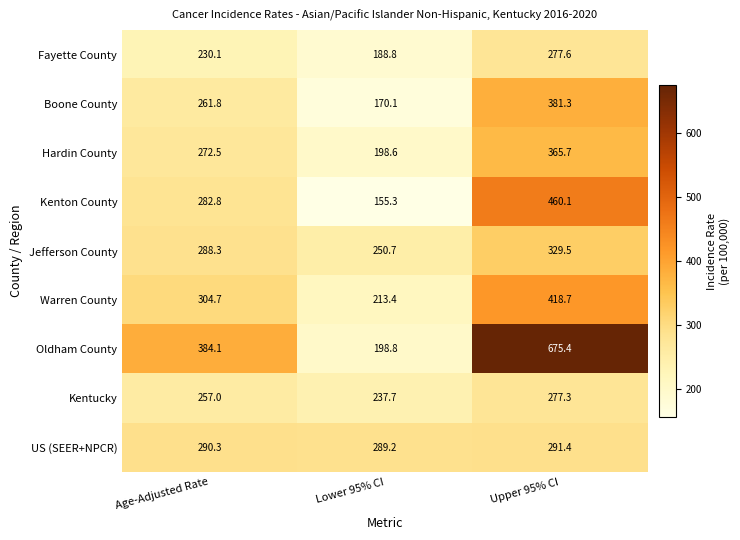

Reading left to right, what are all the values shown in this chart?

Fayette County: 230.1	188.8	277.6
Boone County: 261.8	170.1	381.3
Hardin County: 272.5	198.6	365.7
Kenton County: 282.8	155.3	460.1
Jefferson County: 288.3	250.7	329.5
Warren County: 304.7	213.4	418.7
Oldham County: 384.1	198.8	675.4
Kentucky: 257.0	237.7	277.3
US (SEER+NPCR): 290.3	289.2	291.4